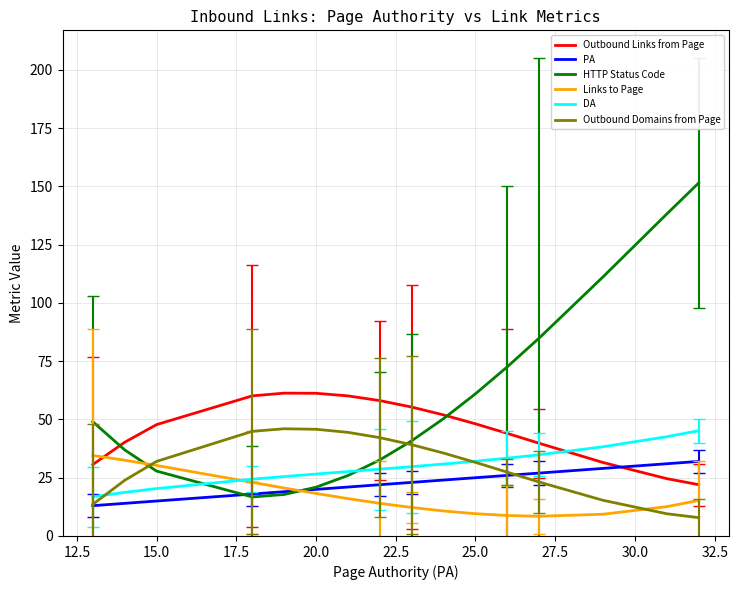

How many values in the Outbound Domains from Page series are below 31?

15